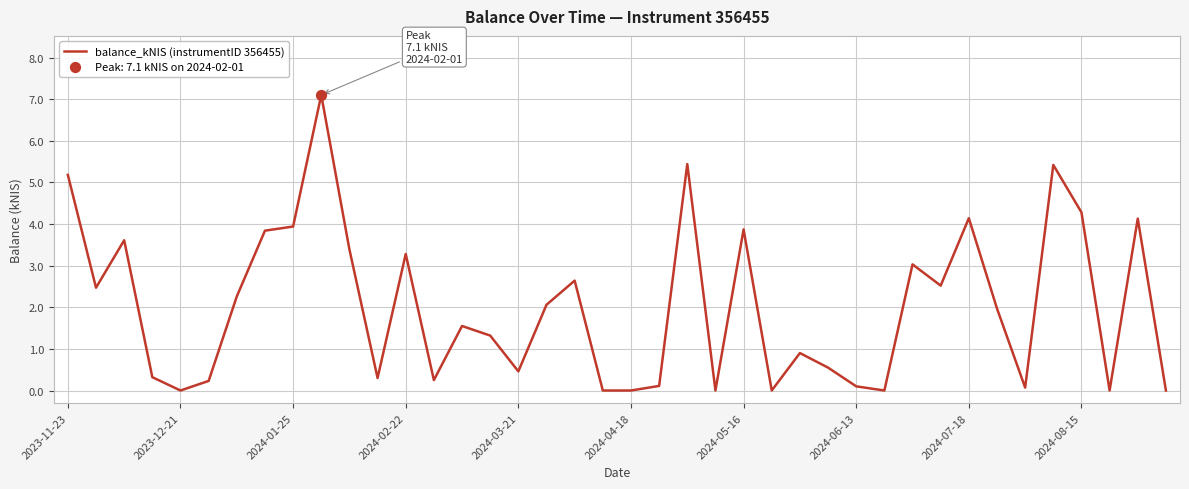

What is the maximum value shown in the chart?

7.1